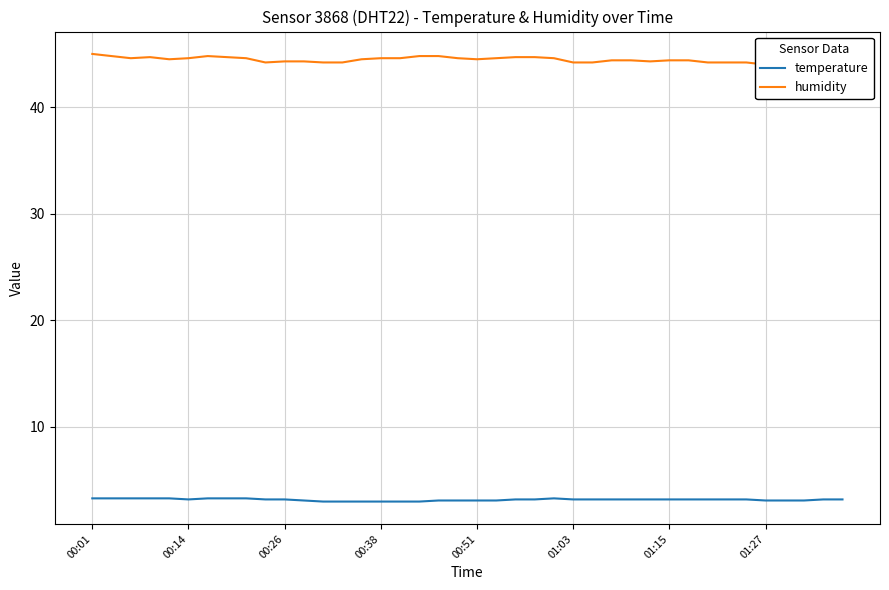

What is the highest value of the temperature series?

3.3